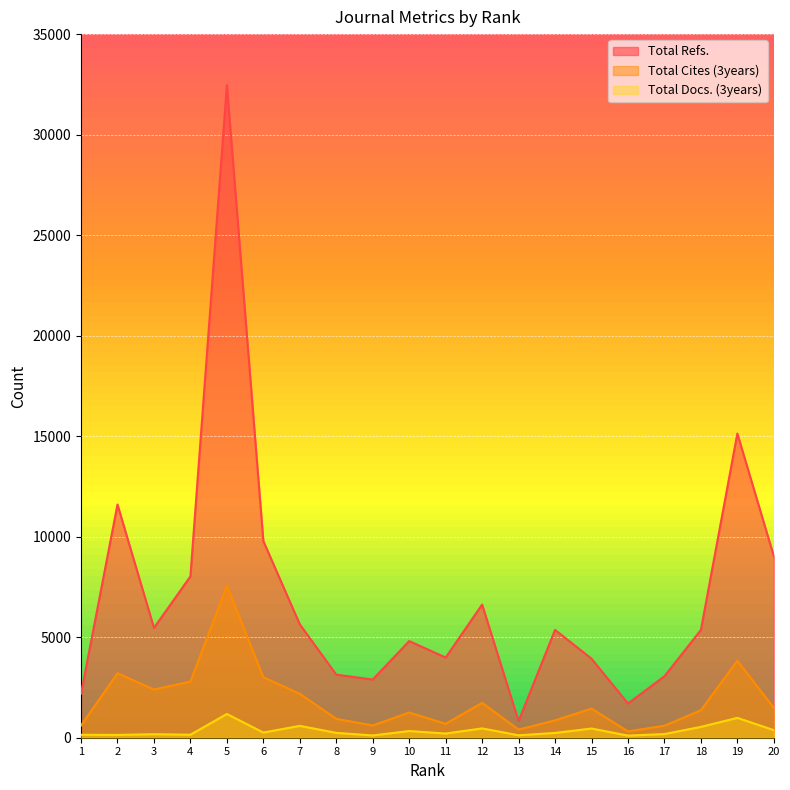

Where is Total Cites (3years) nearest to the value 3936?

19